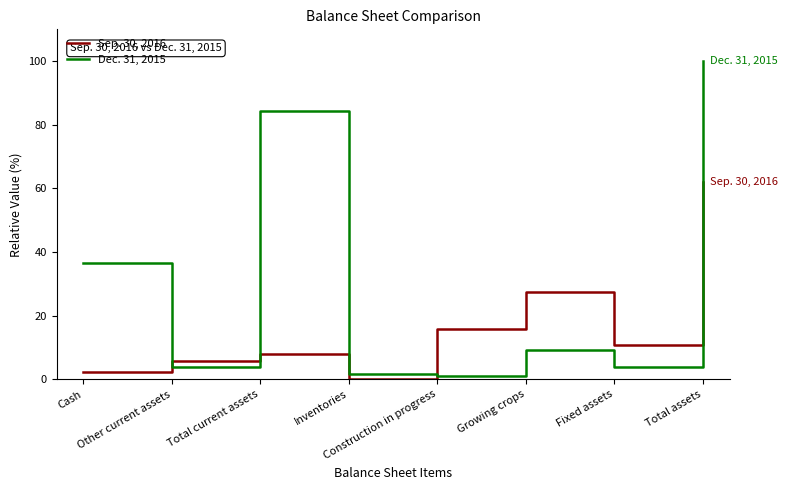

Reading right to left, list all the values displayed in this chart.

Sep. 30, 2016: 62.1	10.8	27.3	15.8	0.1	8.0	5.7	2.2
Dec. 31, 2015: 100.0	3.8	9.2	0.9	1.8	84.3	3.8	36.6